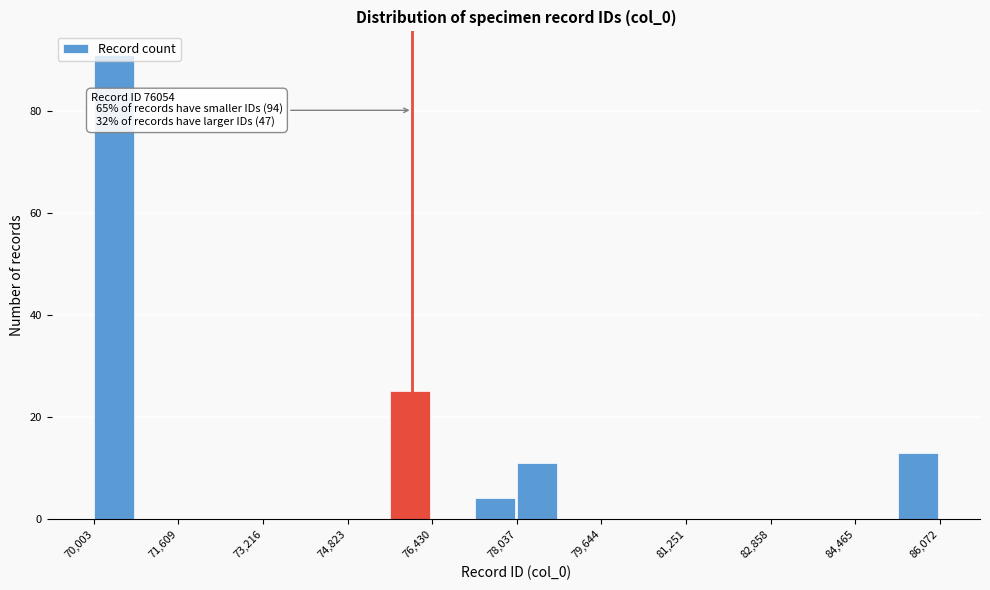

Which range on the x-axis has the tallest bar?

70000 to 70800